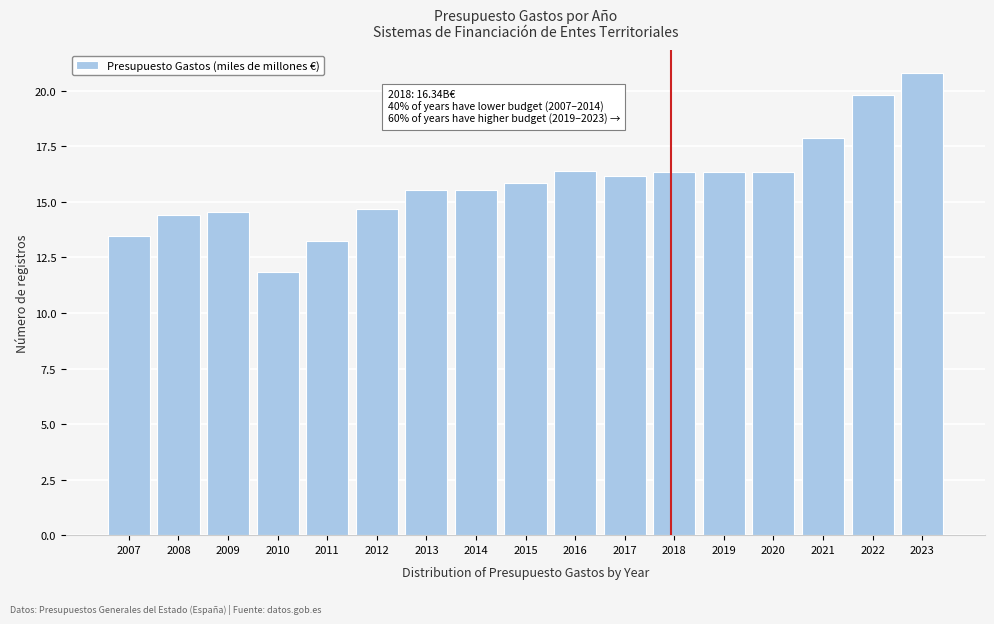

Which category has the highest value across all series?

2023